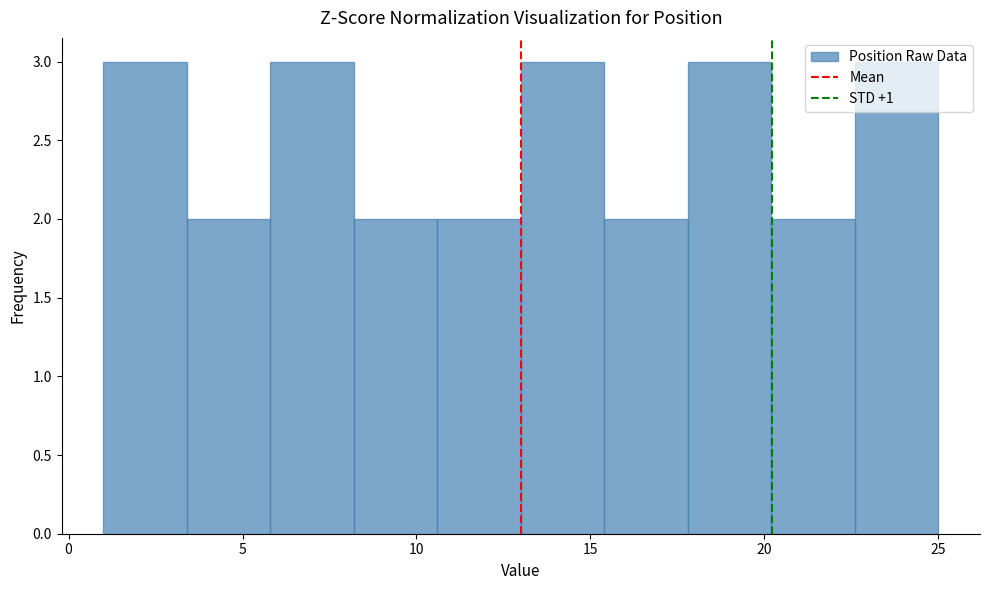

Reading left to right, transcribe this chart: for each bar, give the range it covers on the x-axis and its height. Neither the bar edges nor the heights are printed on the chart, so give them approximately, as read against the axes.

1.0 to 3.4: 3
3.4 to 5.8: 2
5.8 to 8.2: 3
8.2 to 10.6: 2
10.6 to 13.0: 2
13.0 to 15.4: 3
15.4 to 17.8: 2
17.8 to 20.2: 3
20.2 to 22.6: 2
22.6 to 25.0: 3